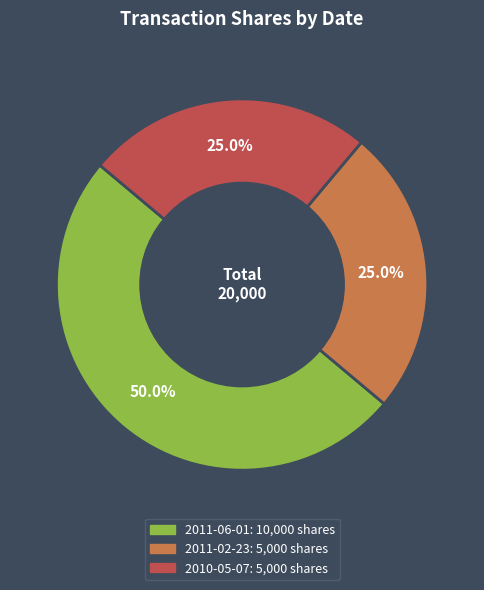

The 2011-06-01 slice represents 57% of the pie. True or false?

False